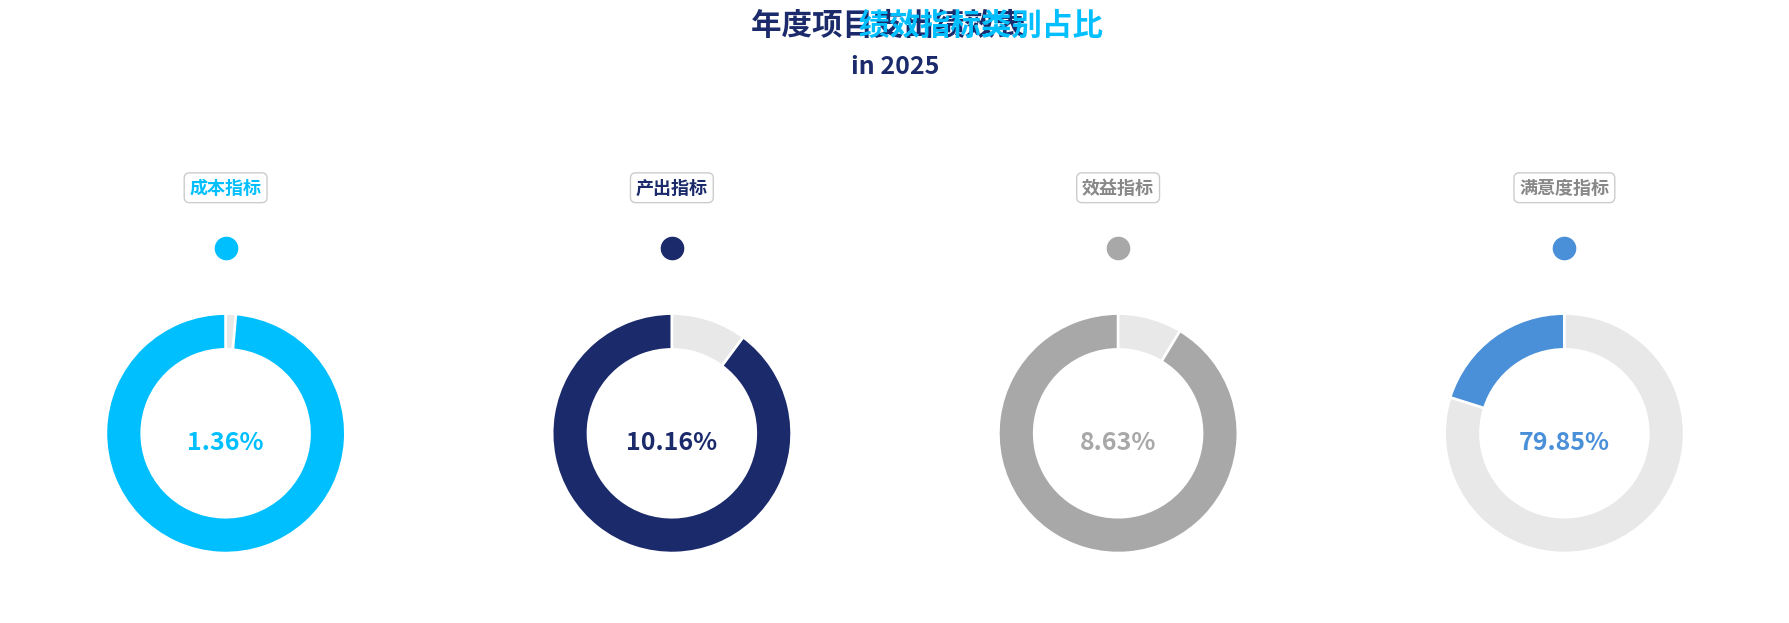

Does 效益指标 represent more than half of the total?

No